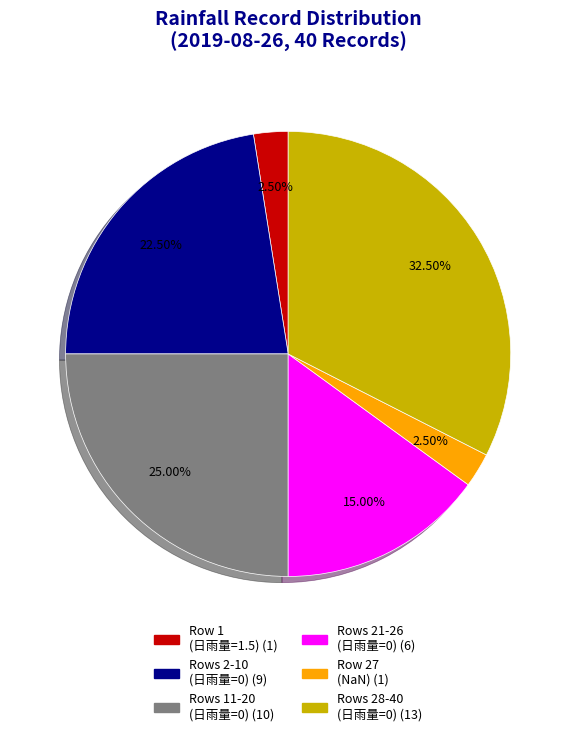

Is there a majority slice in this chart?

No